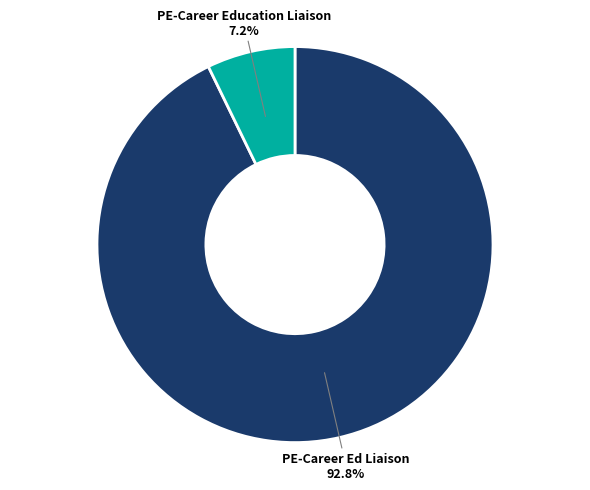

Does any single category account for the majority?

Yes